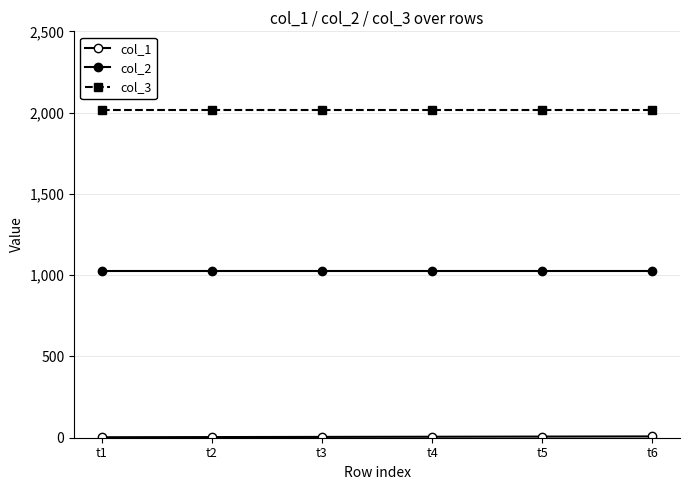

How many lines are shown in the chart?

3